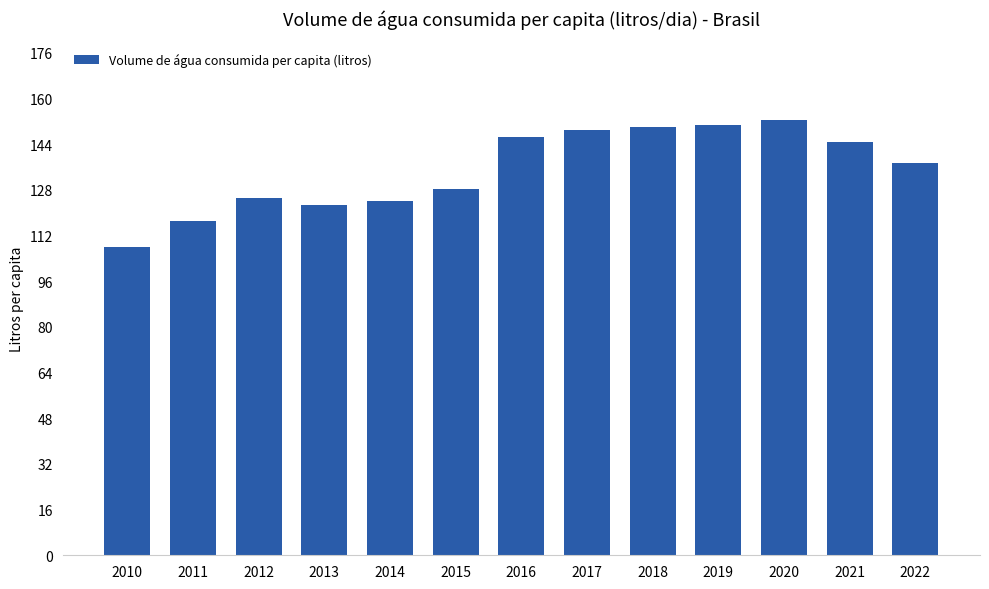

The value at 2014 is 57.1. True or false?

False